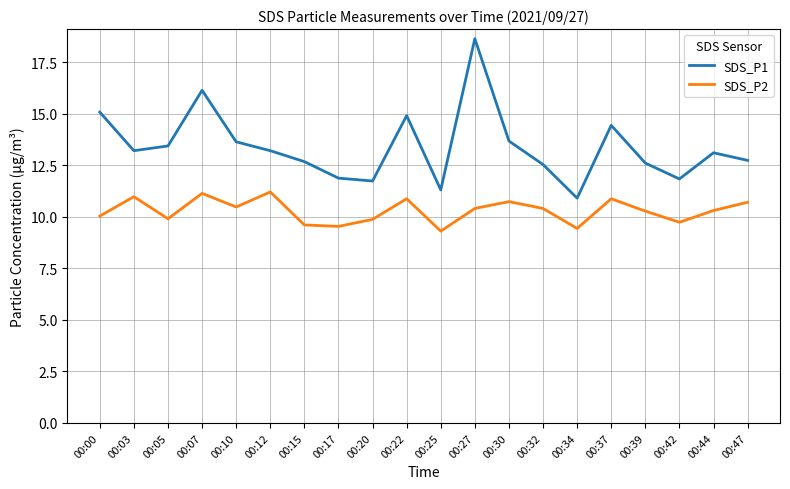

Which series has the largest range (max minus min)?

SDS_P1